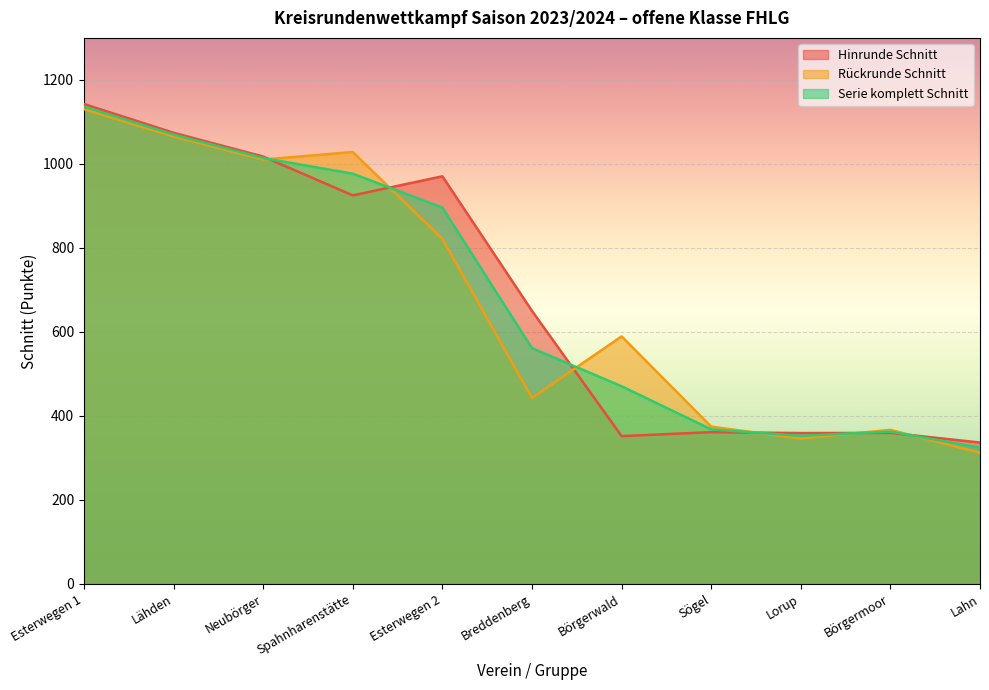

How many lines are shown in the chart?

3